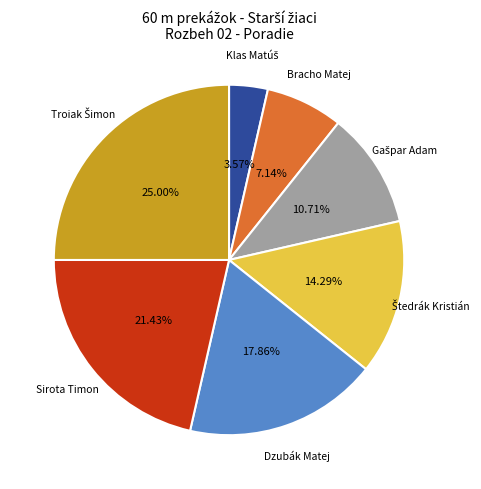

Is there a majority slice in this chart?

No